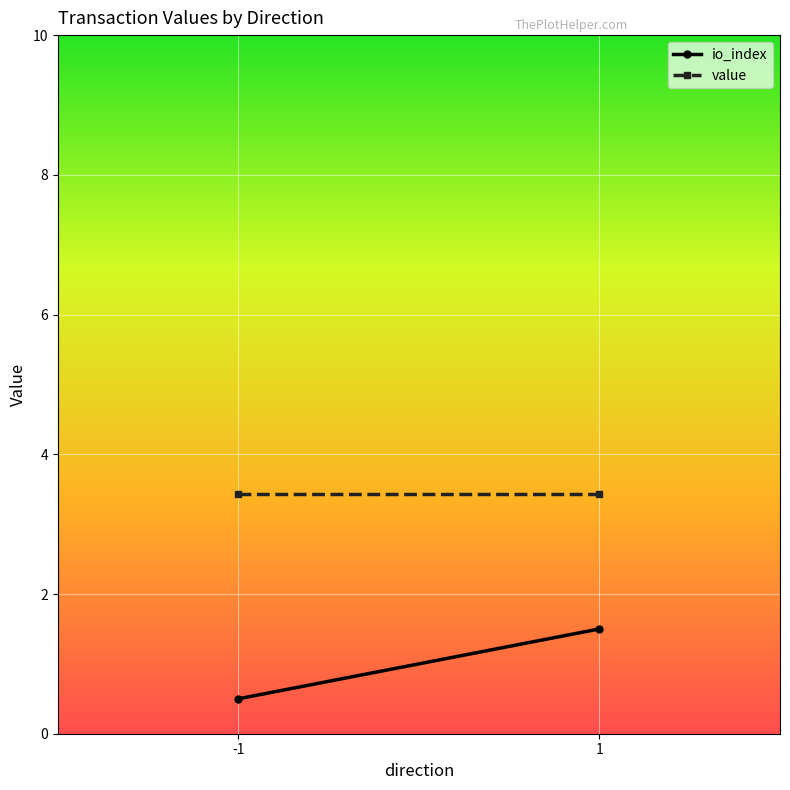

How many values in the io_index series are below 1?

1